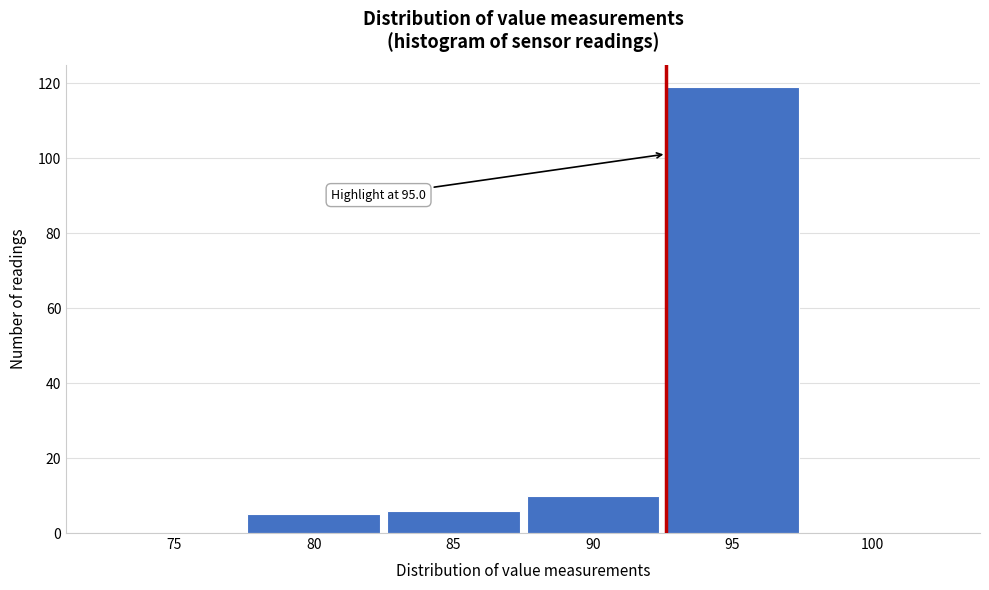

Reading left to right, what are all the values shown in this chart?

75=0	80=5	85=6	90=10	95=119	100=0